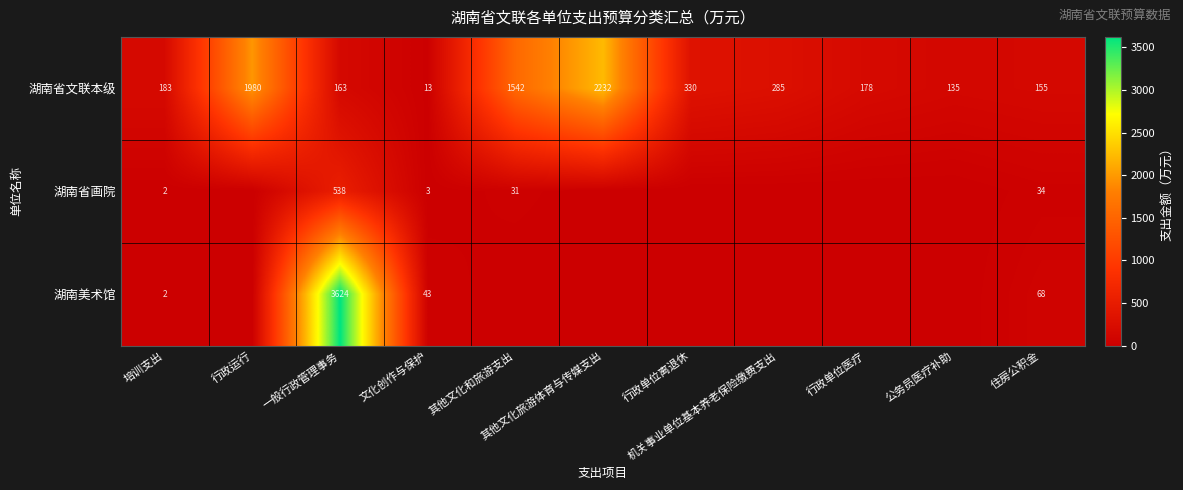

What is the average value of the 湖南省文联本级 series?

654